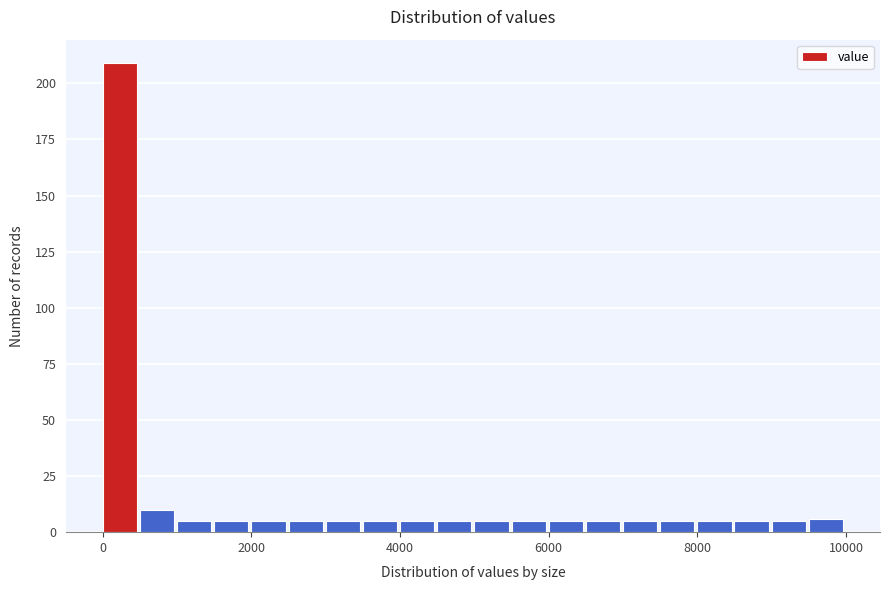

Around what value on the x-axis is the tallest bar? Give the approximate position of its centre, as read against the axis.

200